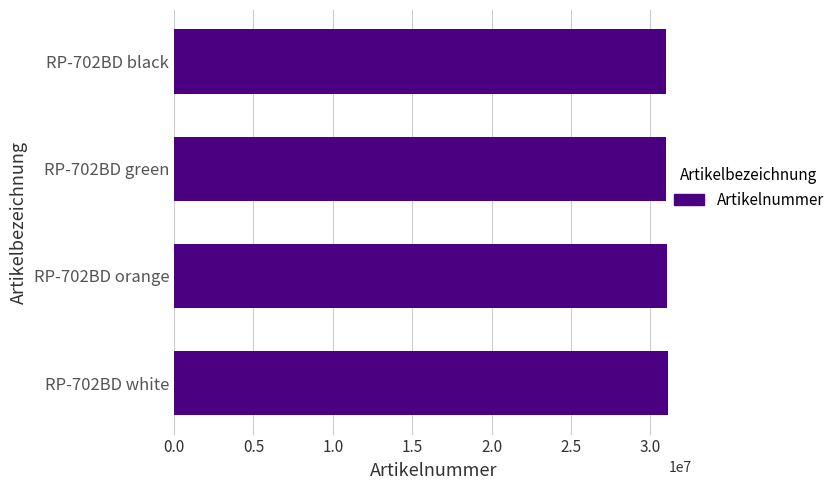

What is the average value?

31033202